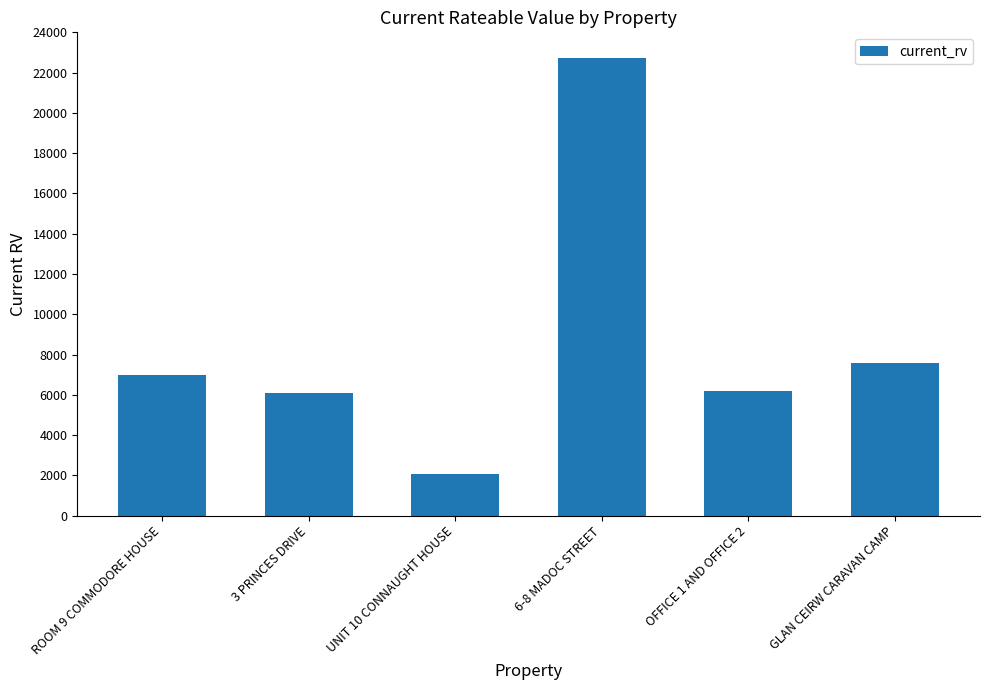

Approximately how many times larger is the value at GLAN CEIRW CARAVAN CAMP compared to ROOM 9 COMMODORE HOUSE?

1.1